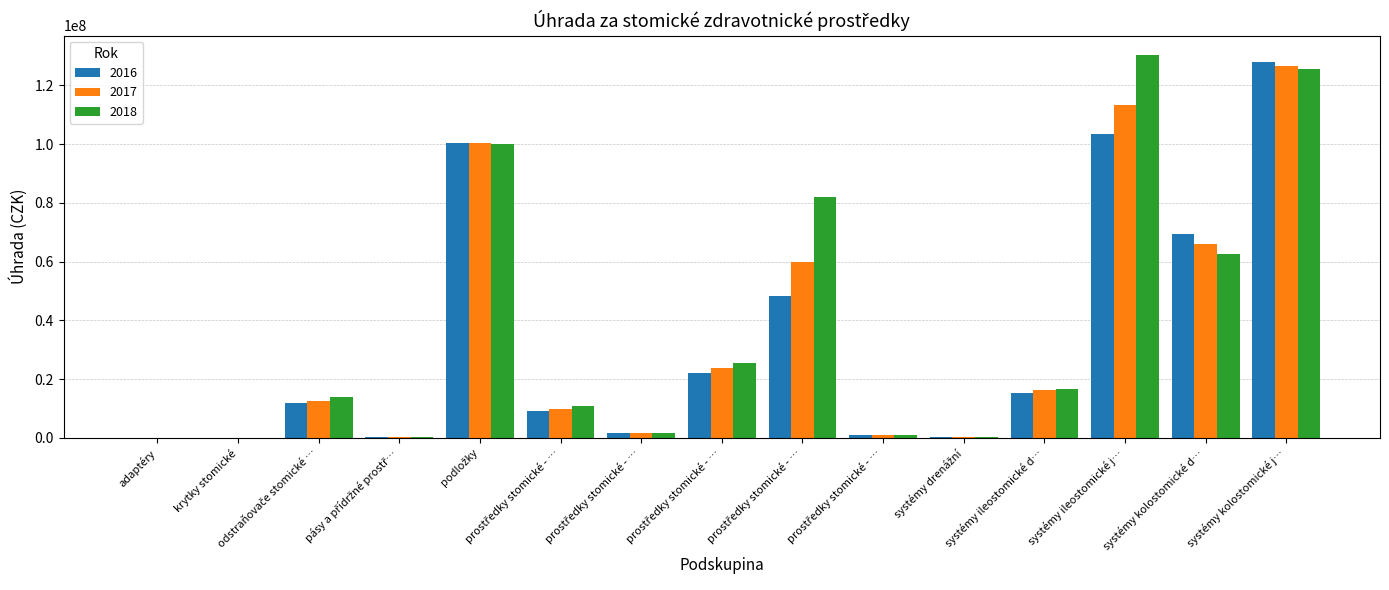

Reading left to right, list all the values displayed in this chart.

2016: 12999.6	29592.2	11701330.9	429391.5	100433589.3	9210717.2	1500151.9	22182575.6	48174095.0	1087877.8	382165.6	15311633.5	103406924.7	69336611.1	128121436.5
2017: 8999.8	23002.1	12551859.6	417963.2	100558928.7	9794561.9	1670224.5	23745084.1	59762079.4	1015839.7	362395.9	16152951.3	113200739.3	65942053.0	126775409.6
2018: 6999.8	58842.7	13956372.1	426524.5	100133371.3	10682230.3	1710690.0	25367075.3	81941850.6	963386.5	202853.8	16736203.7	130479338.1	62590600.5	125721119.1